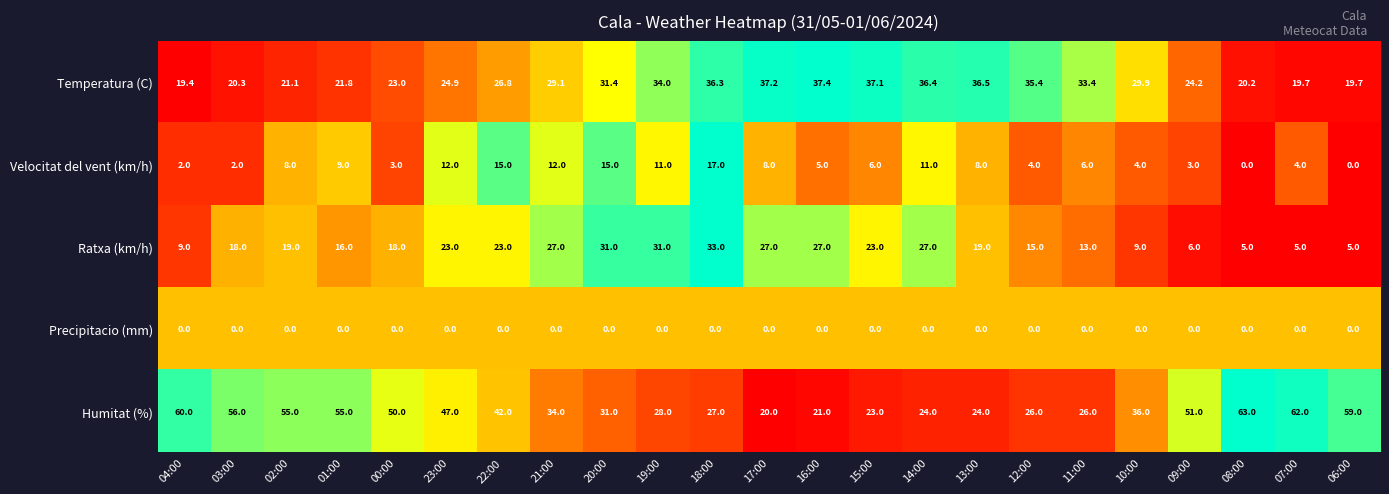

Where is Humitat (%) nearest to the value 41?

22:00